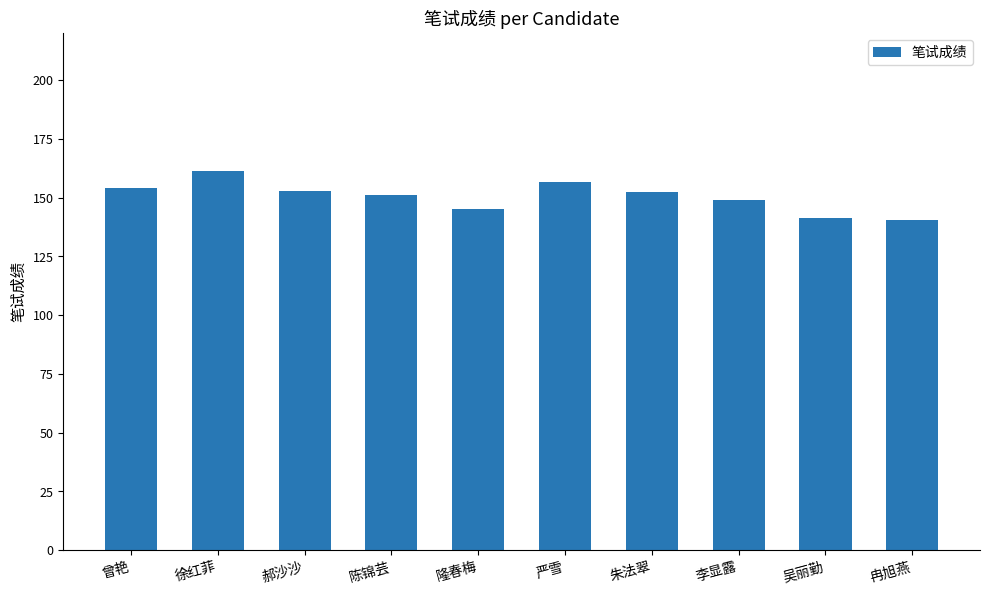

True or false: the data shows 229.0 at 吴丽勤.

False